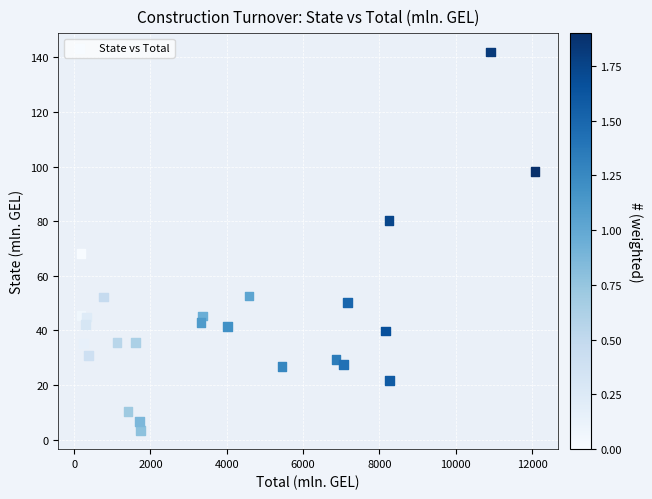

What Y value in the scatter plot is closest to 72?

68.1